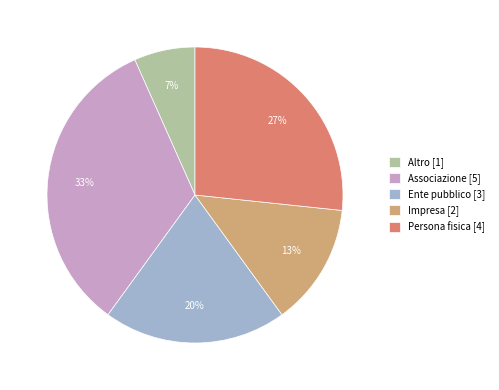

Which category has the biggest portion of the pie?

Associazione